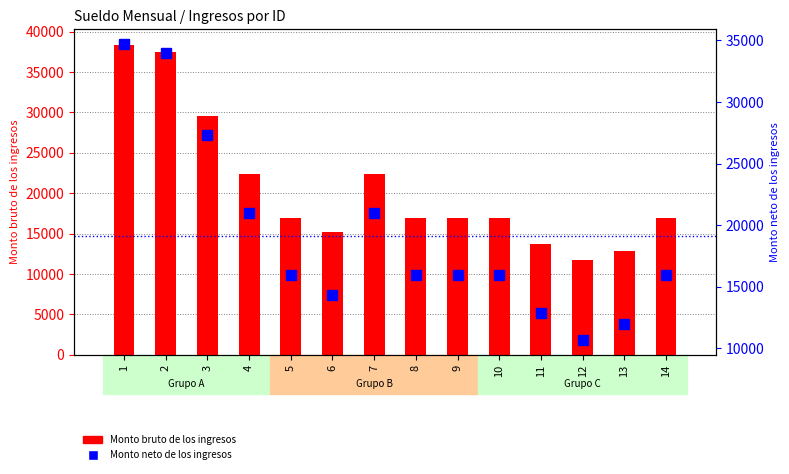

Which series has the largest range (max minus min)?

Monto bruto